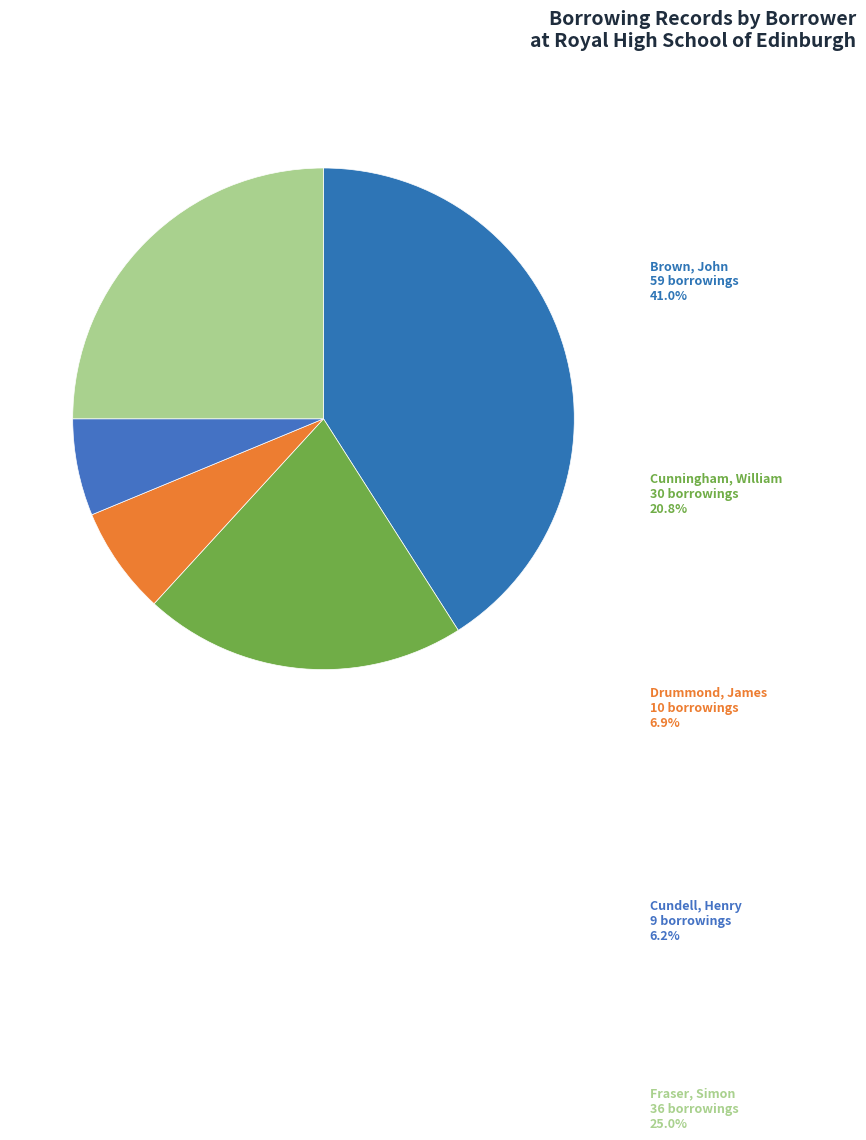

Do Drummond, James and Brown, John together represent more than half of the pie?

Yes